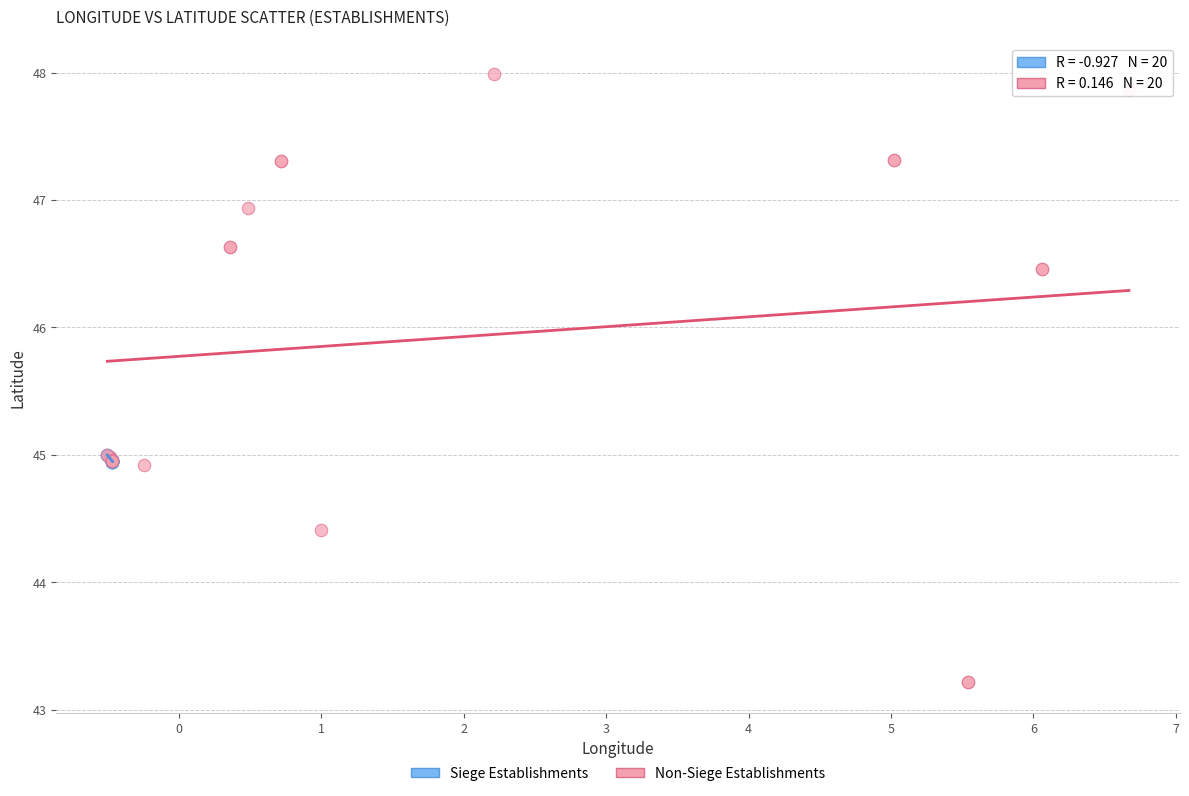

Which series has the widest spread of Y values?

Non-Siege Establishments